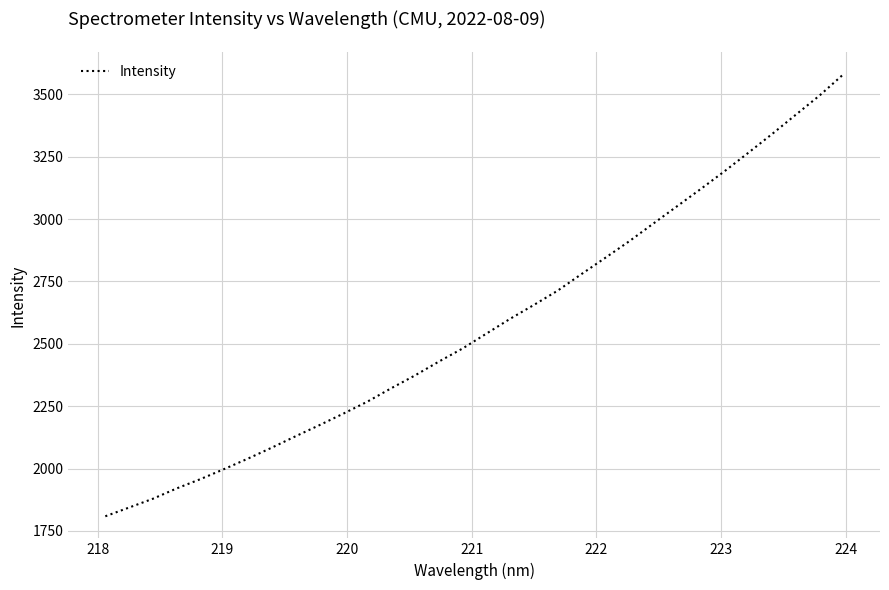

How many lines are shown in the chart?

1